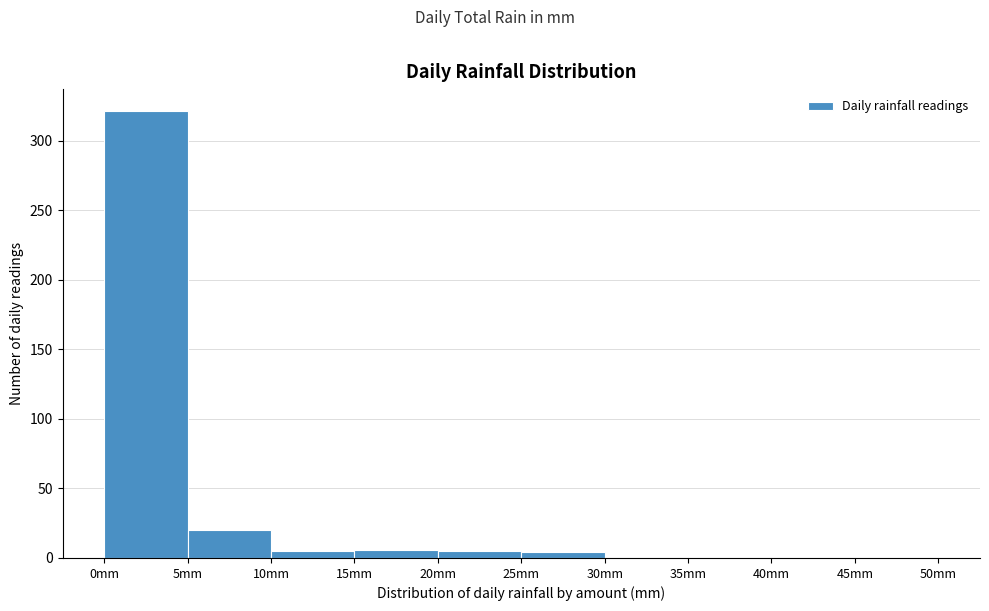

What is the height of the bar covering 20 to 25 on the x-axis? The values are not printed on the chart, so give them approximately, as read against the axis.

5